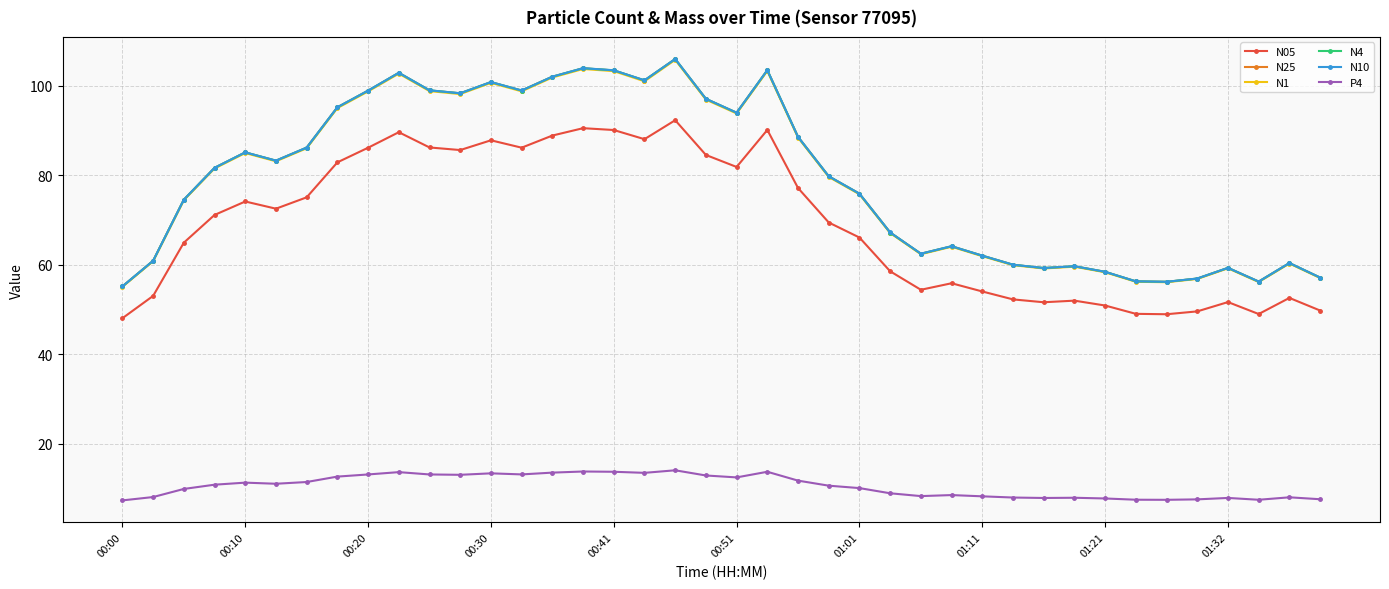

What is the smallest value displayed?

7.3